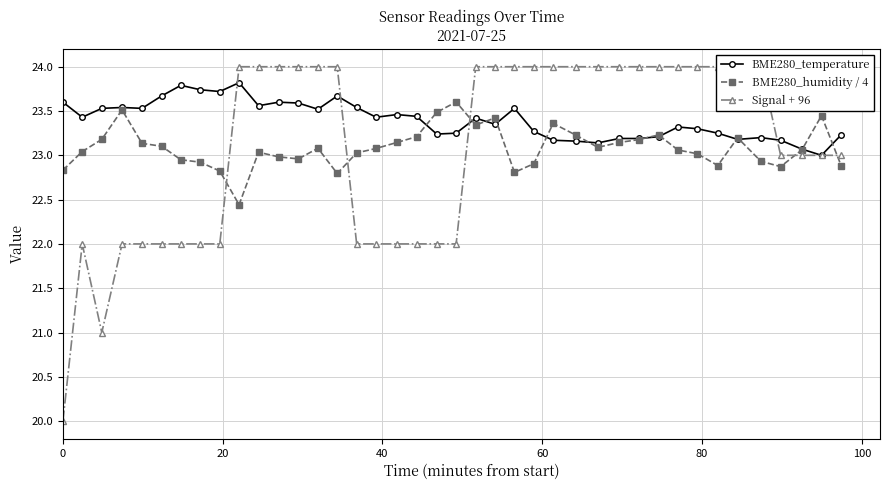

Which series has the largest range (max minus min)?

Signal + 96